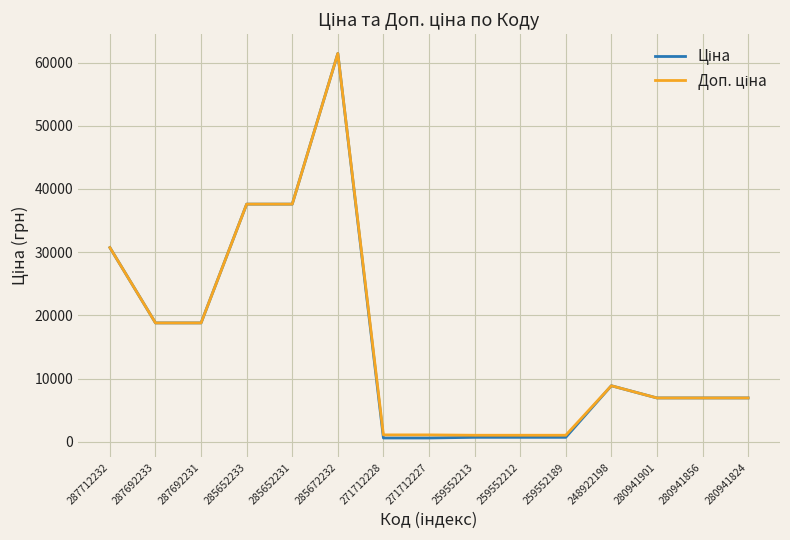

What is the total value across all series at 280941901?

13851.3